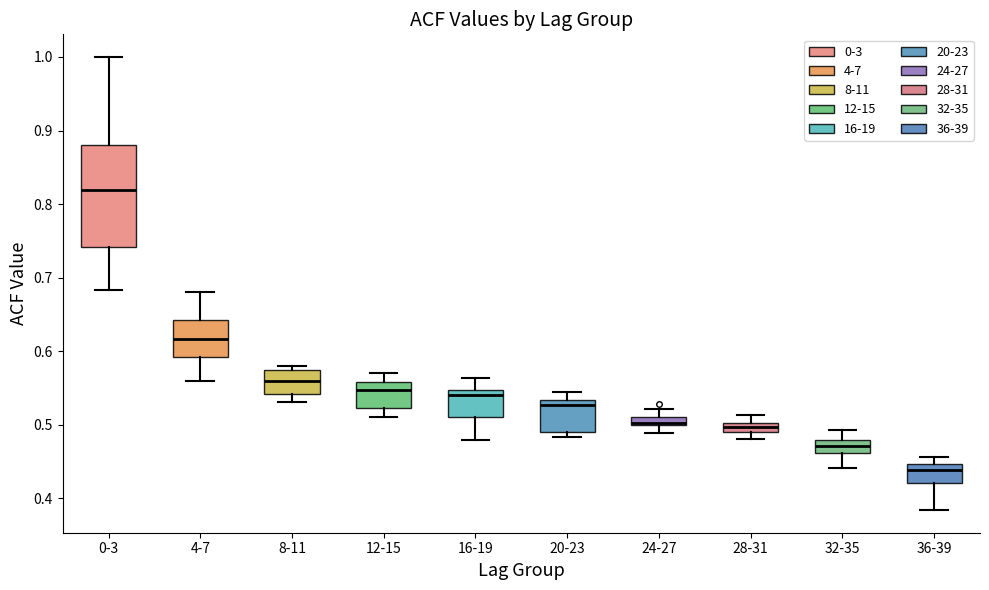

Where is the lower edge of the box for 16-19 on the y-axis? The values are not printed on the chart, so give them approximately, as read against the axis.

0.51